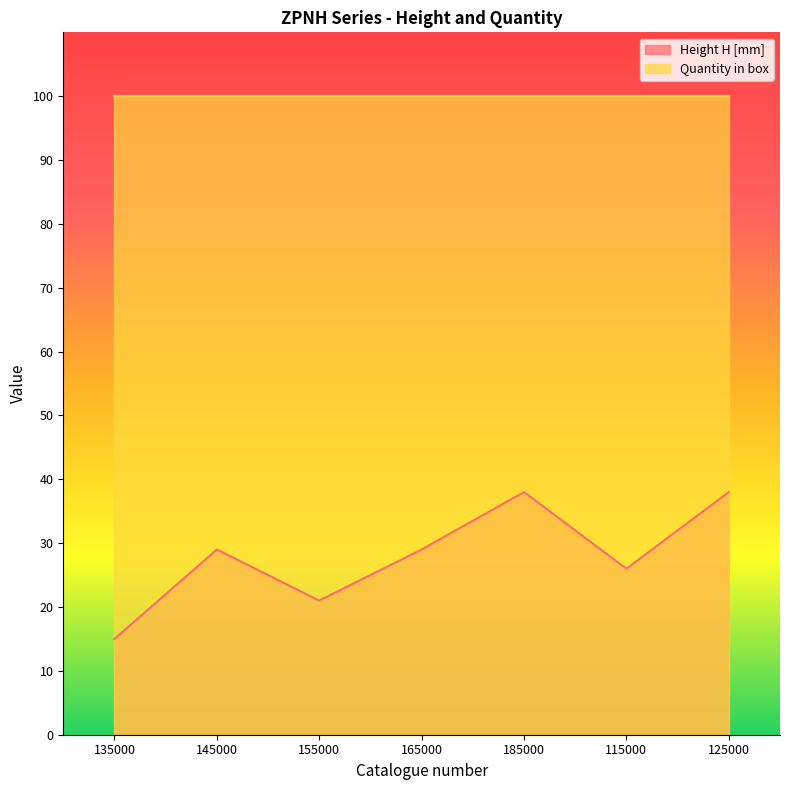

Where is the data nearest to the value 26?

115000